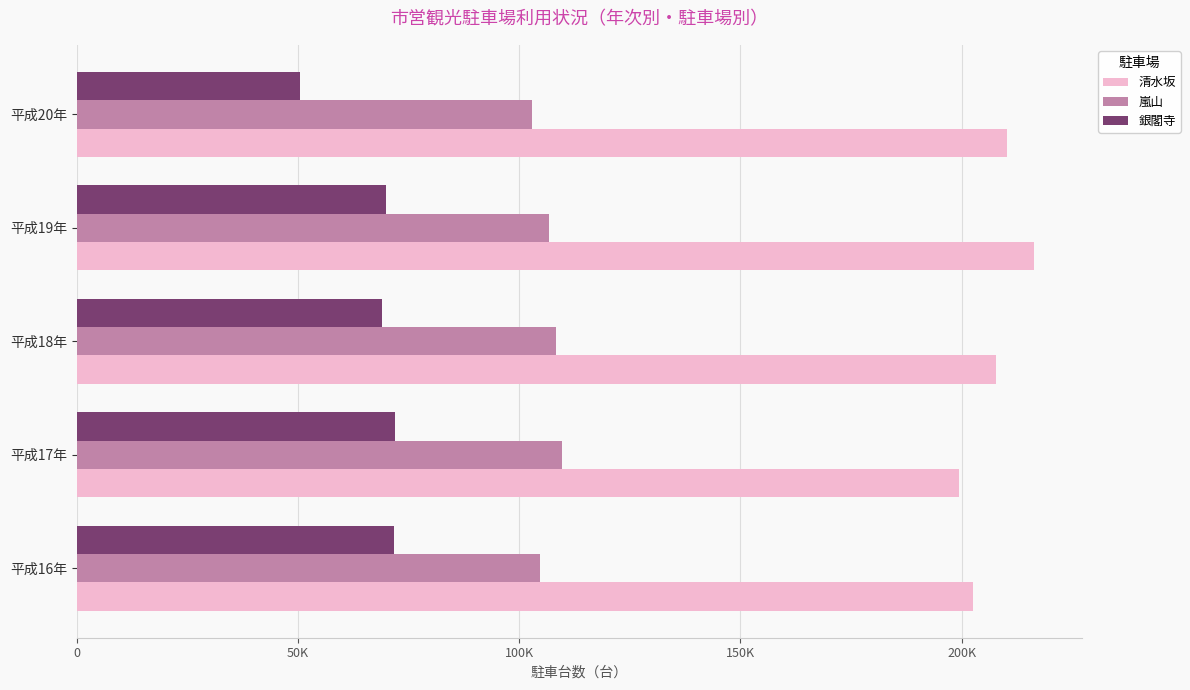

What are all the series names shown in the legend?

清水坂, 嵐山, 銀閣寺